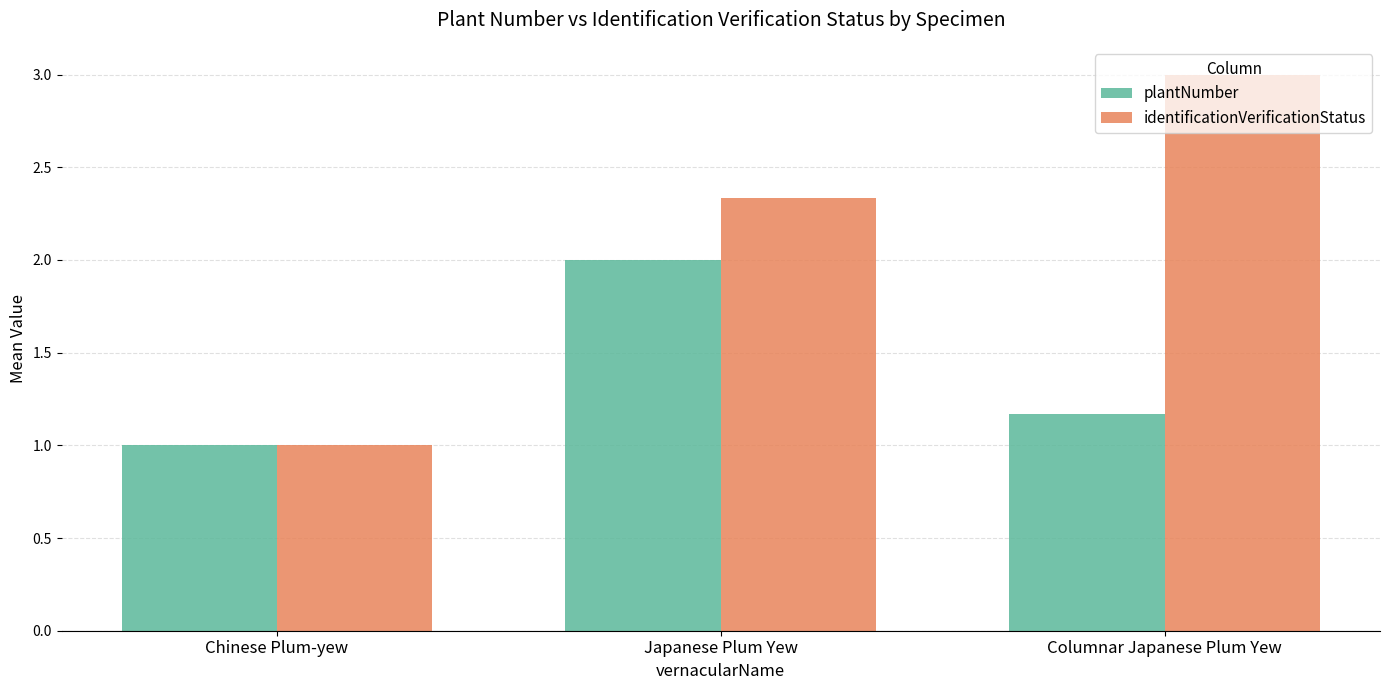

What position from the left is Chinese Plum-yew?

1